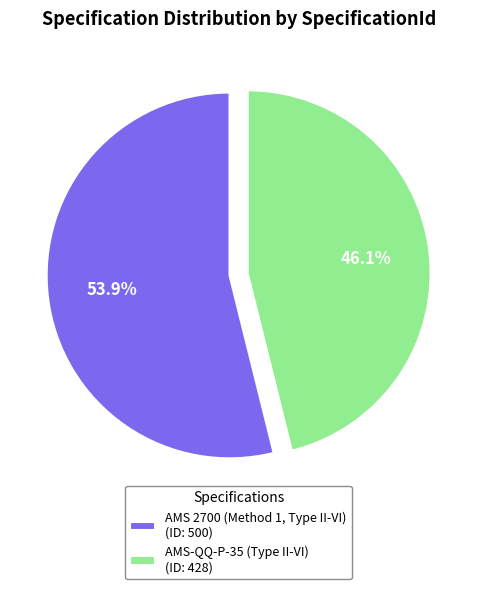

What is the total percentage of AMS-QQ-P-35 (Type II-VI) and AMS 2700 (Method 1, Type II-VI)?

100.0%